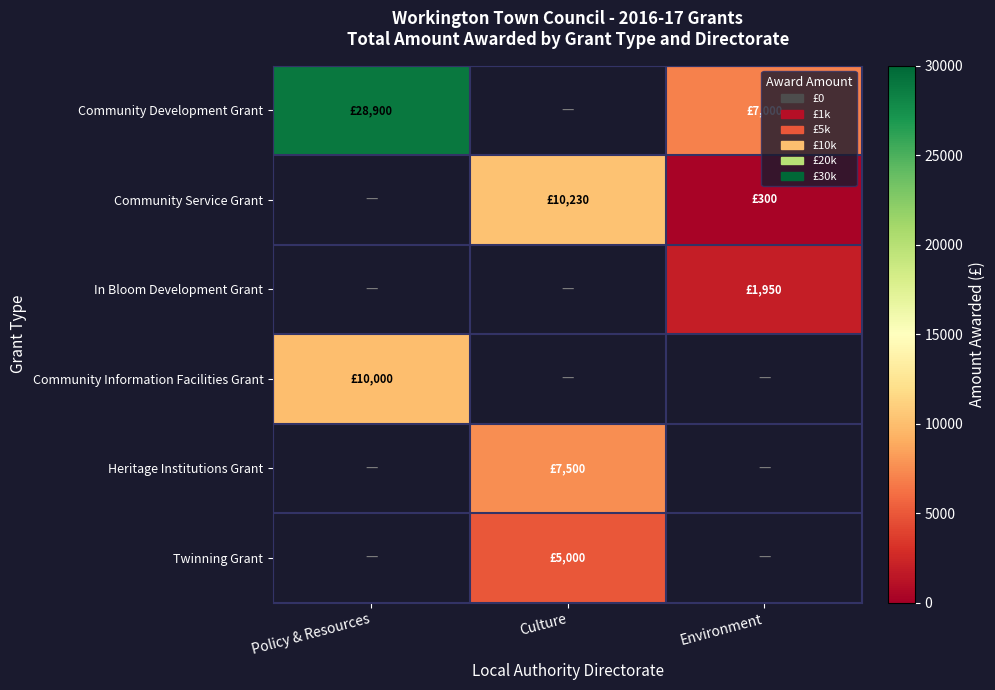

Between Environment and Culture, which is larger?

Culture